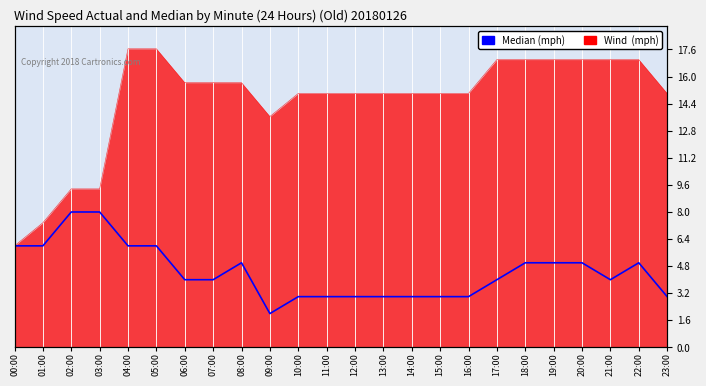

What is the change in value from 03:00 to 18:00?

-3.0